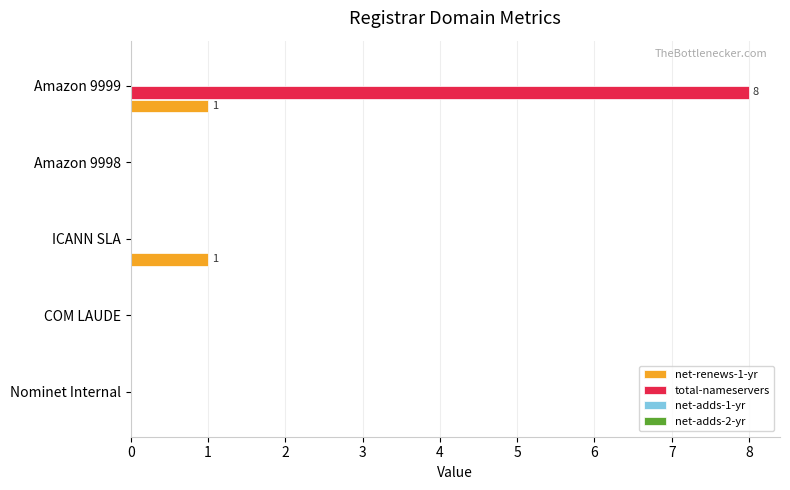

The value of net-renews-1-yr at Amazon 9998 is -1. True or false?

False